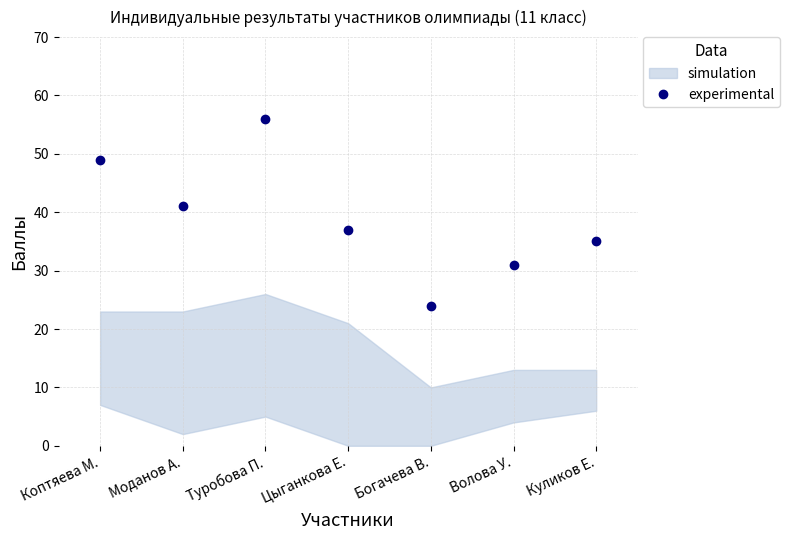

Where does the data first go above 37?

Коптяева М.